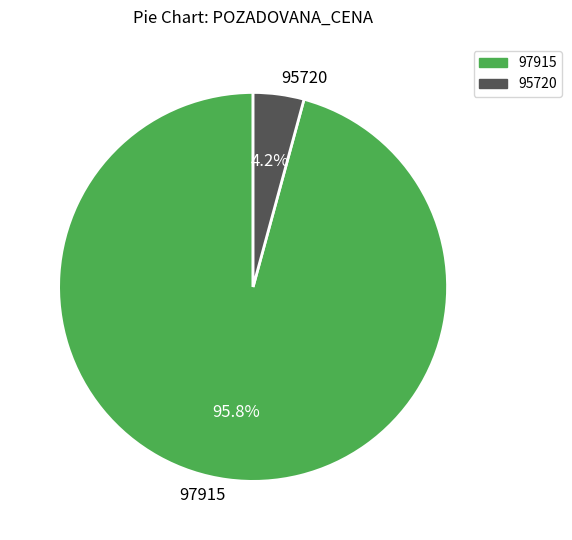

What percentage is the 95720 slice, to the nearest percent?

4%